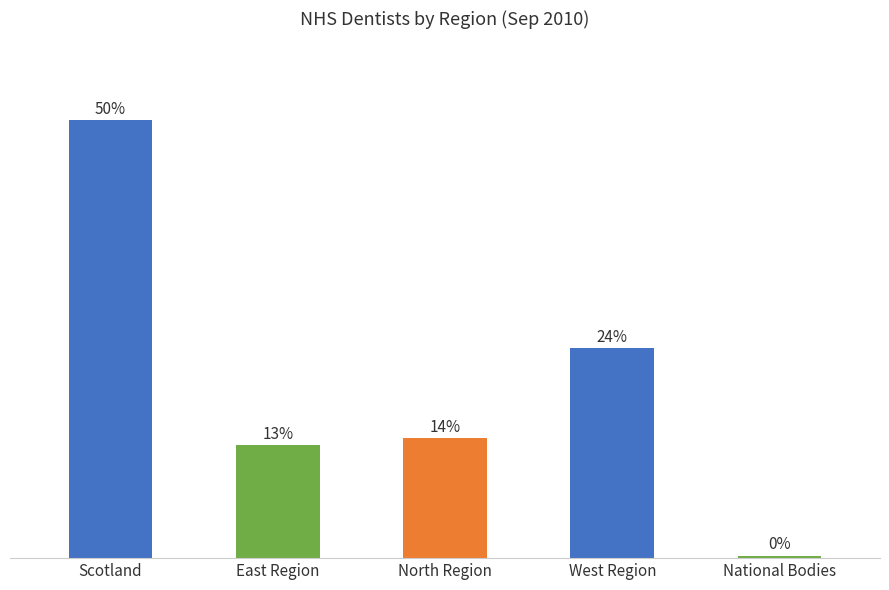

Which label corresponds to the largest value in the chart?

Scotland